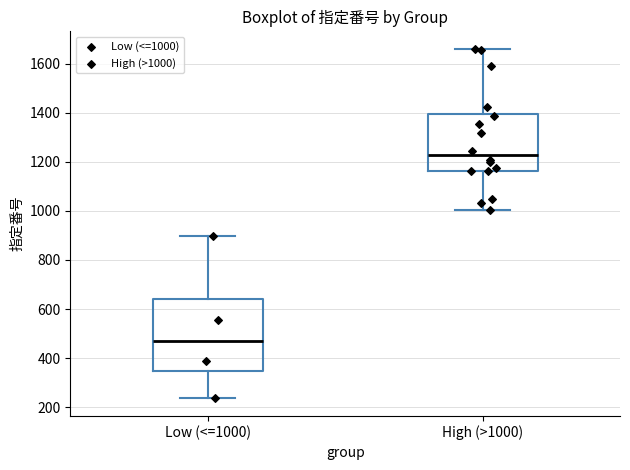

Which box's median line is the lowest?

Low (<=1000)